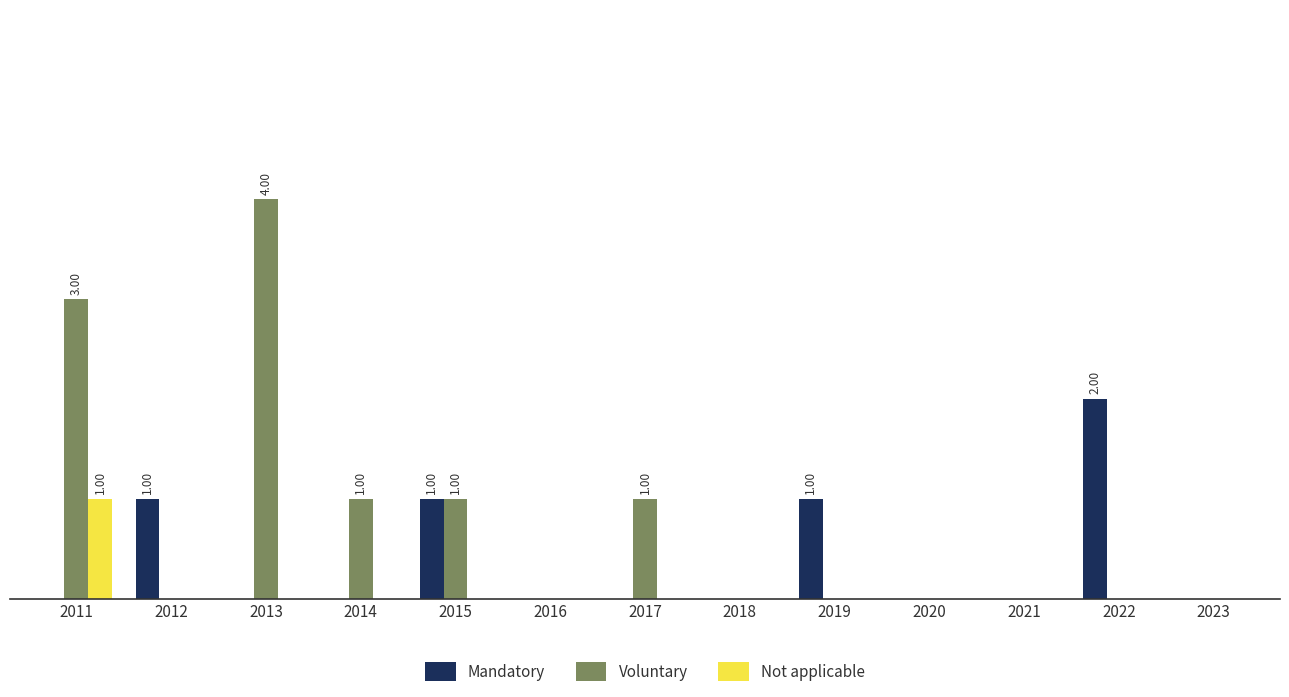

What are all the series names shown in the legend?

Mandatory, Voluntary, Not applicable